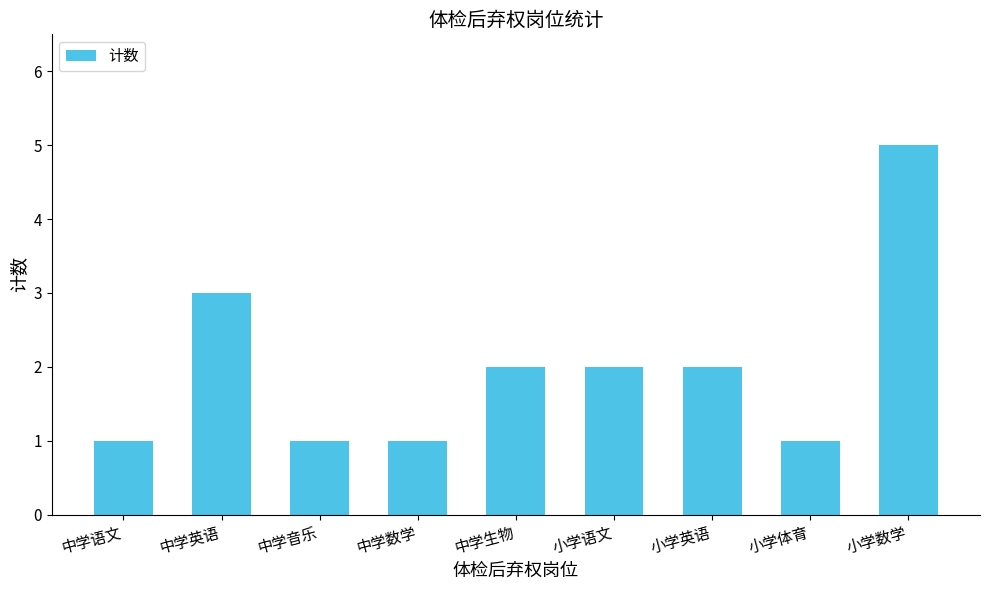

What value does the data have at 小学英语?

2